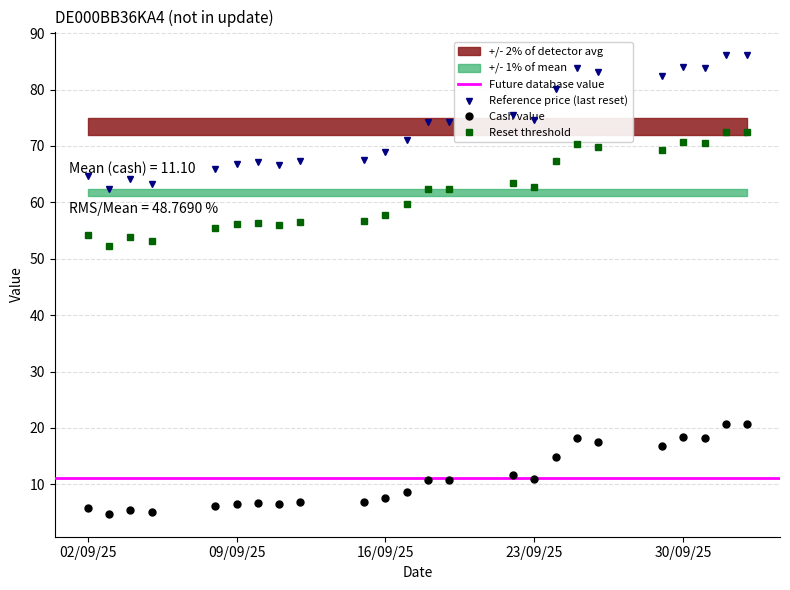

In Reset threshold, how many points are lower than both neighbors (excluding endpoints)?

6